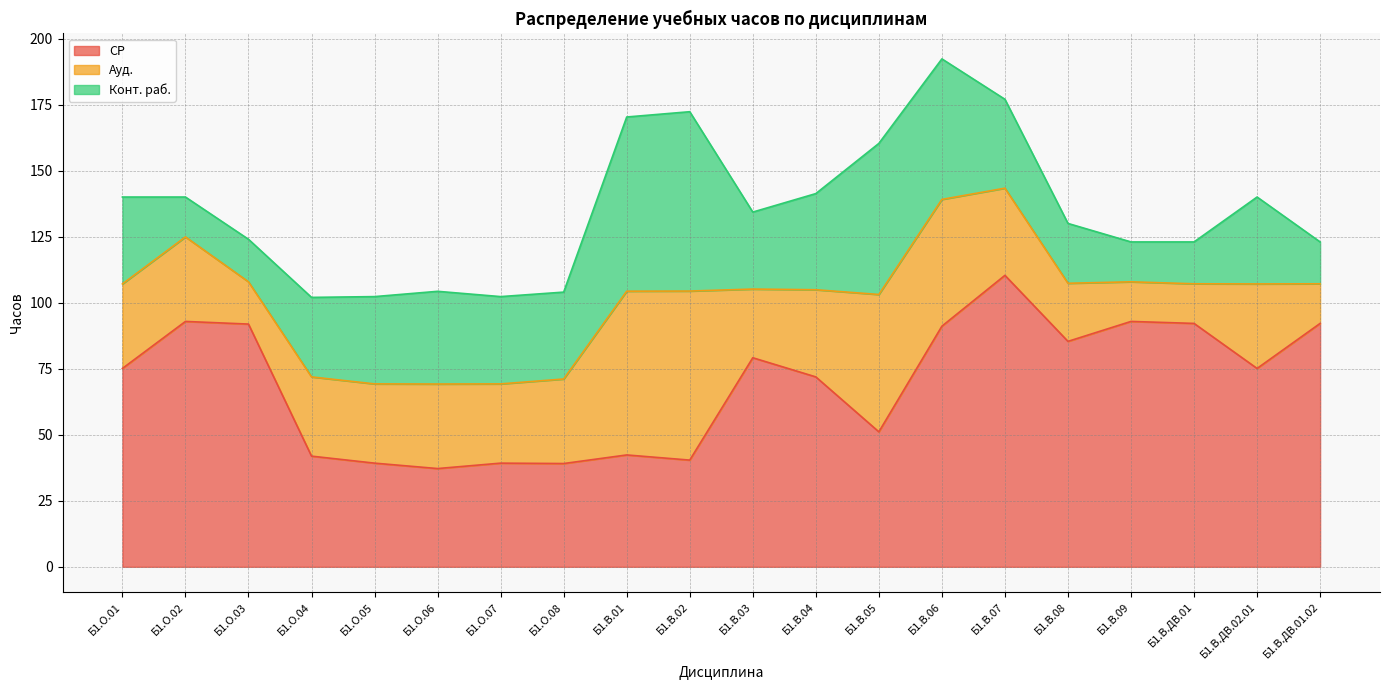

Which label corresponds to the largest value in the chart?

Б1.В.07